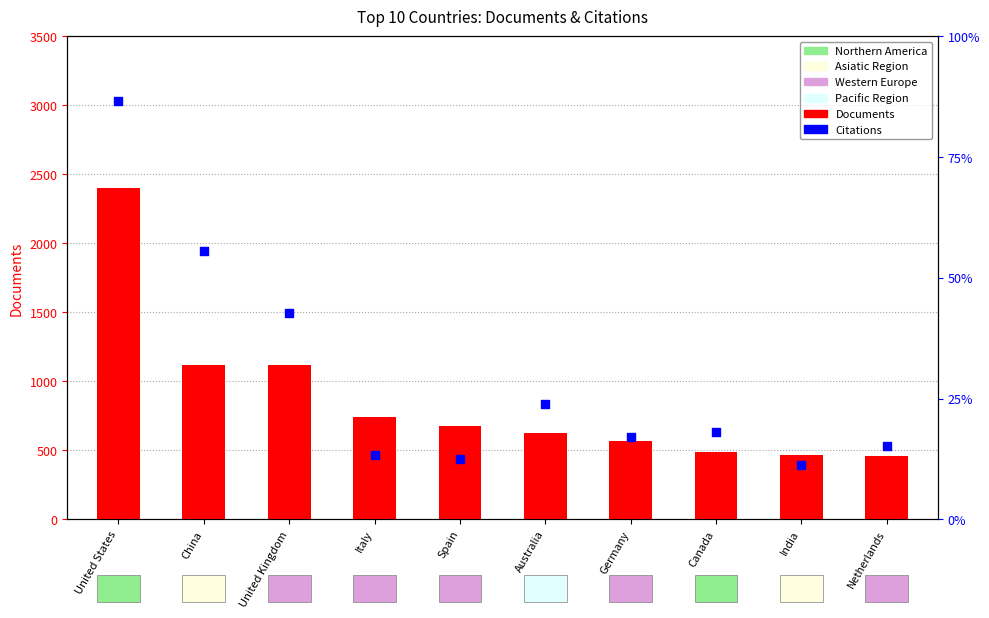

Which series has the widest spread of Y values?

Citations